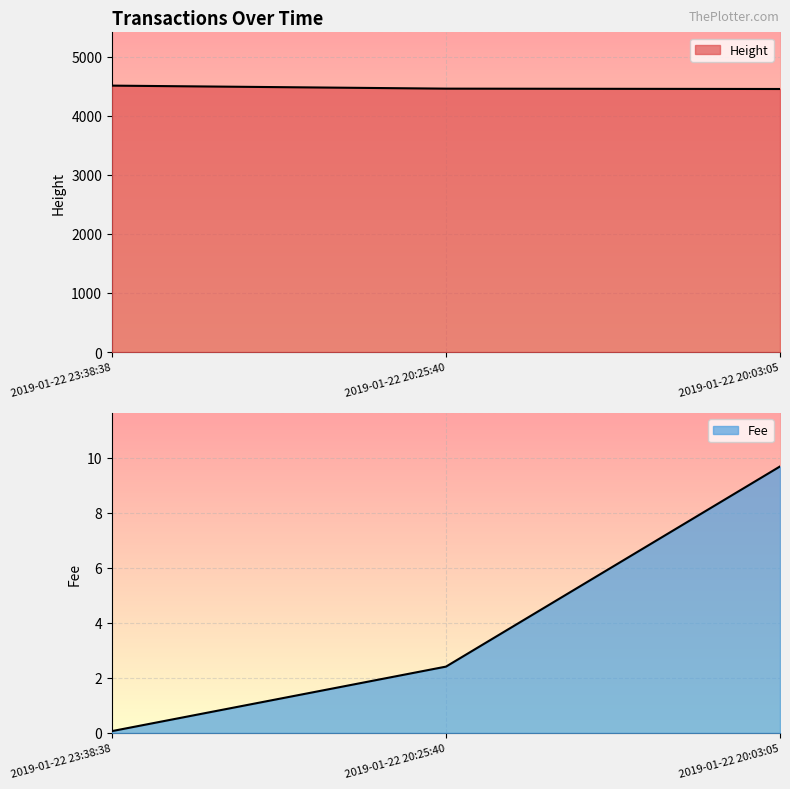

List the series in order of their overall mean, lowest first.

Fee, Height